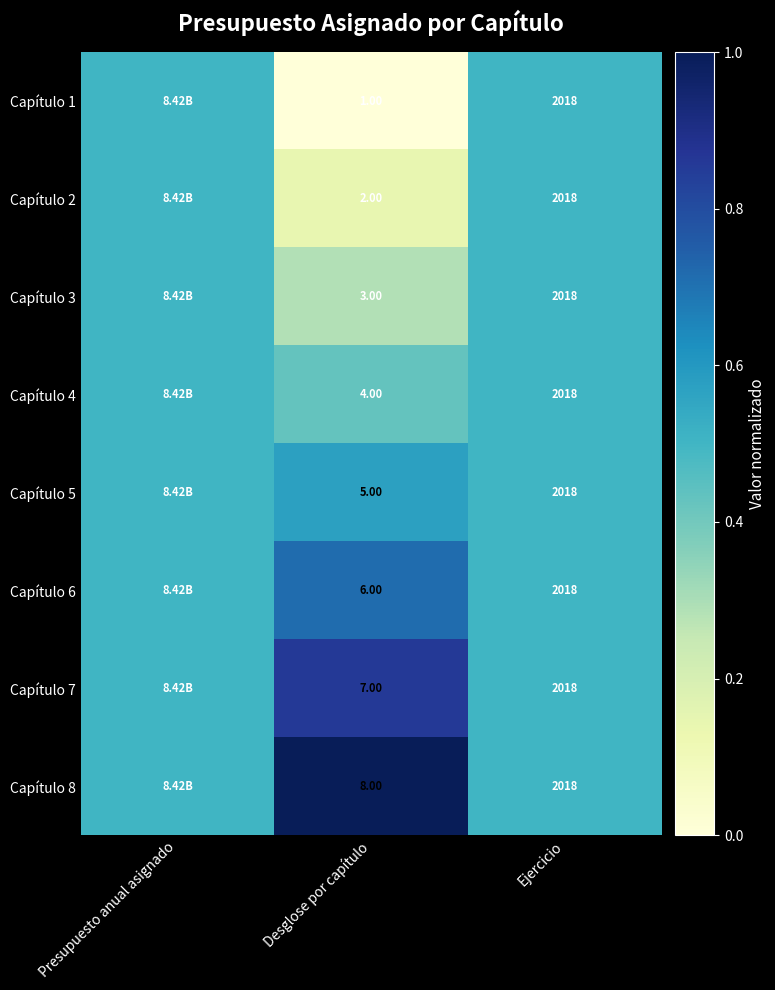

What is the sum of the Capítulo 1 values at Desglose por capítulo and Ejercicio?

2019.0